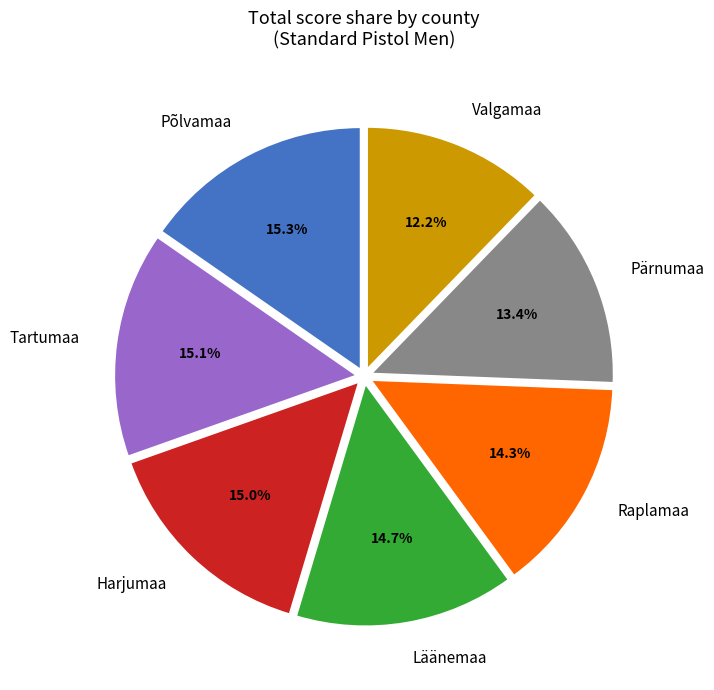

Which slice is the smallest?

Valgamaa